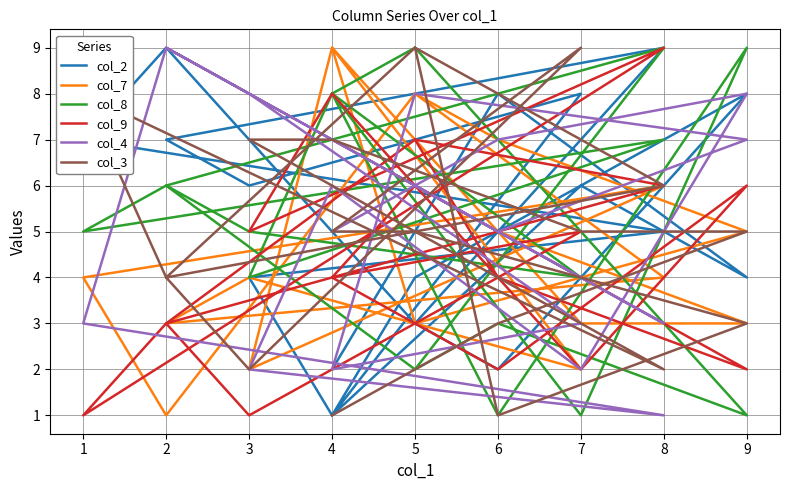

Which series ends up on top after the final intersection of col_3 and col_2?

col_2